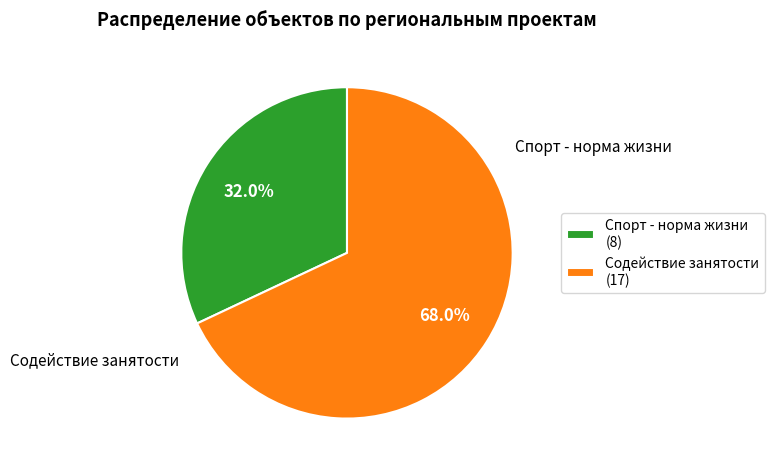

Rank the categories by value from lowest to highest.

Спорт - норма жизни, Содействие занятости